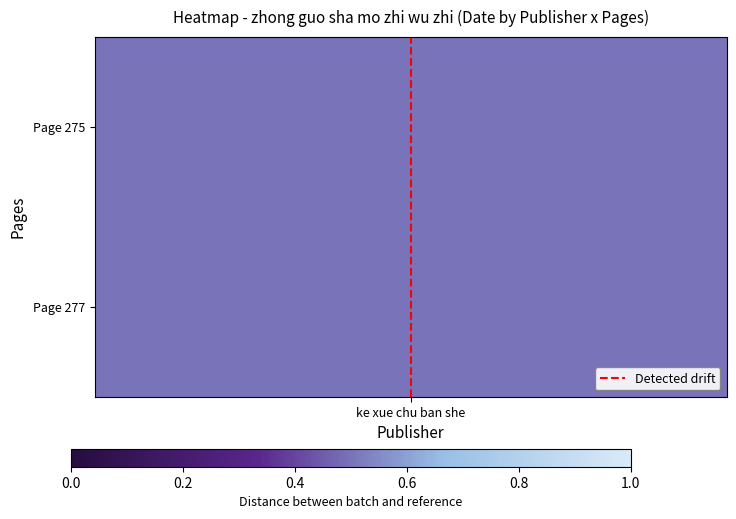

At which category does the chart reach its minimum across all series?

ke xue chu ban she